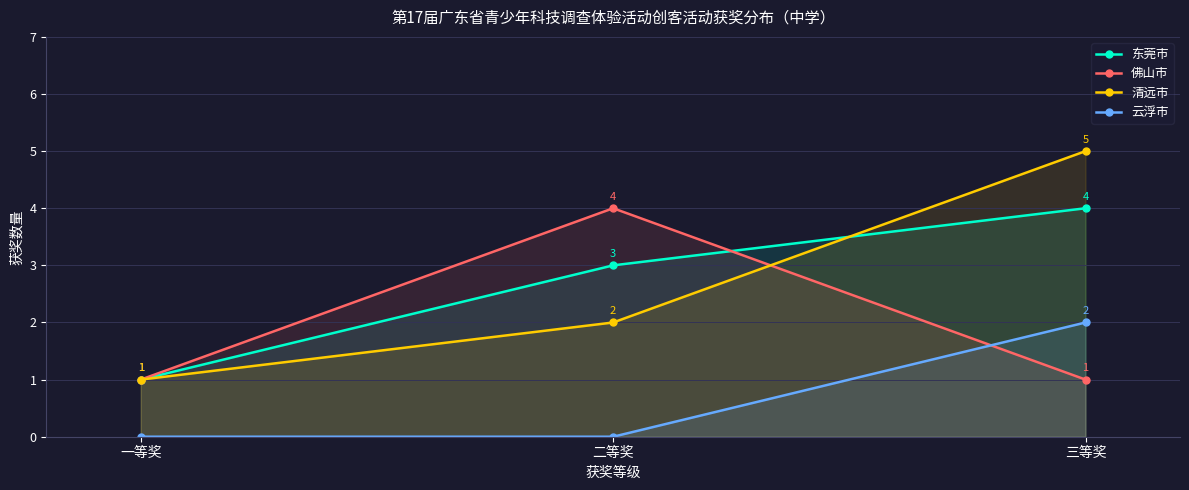

What is the sum of all 清远市 values?

8